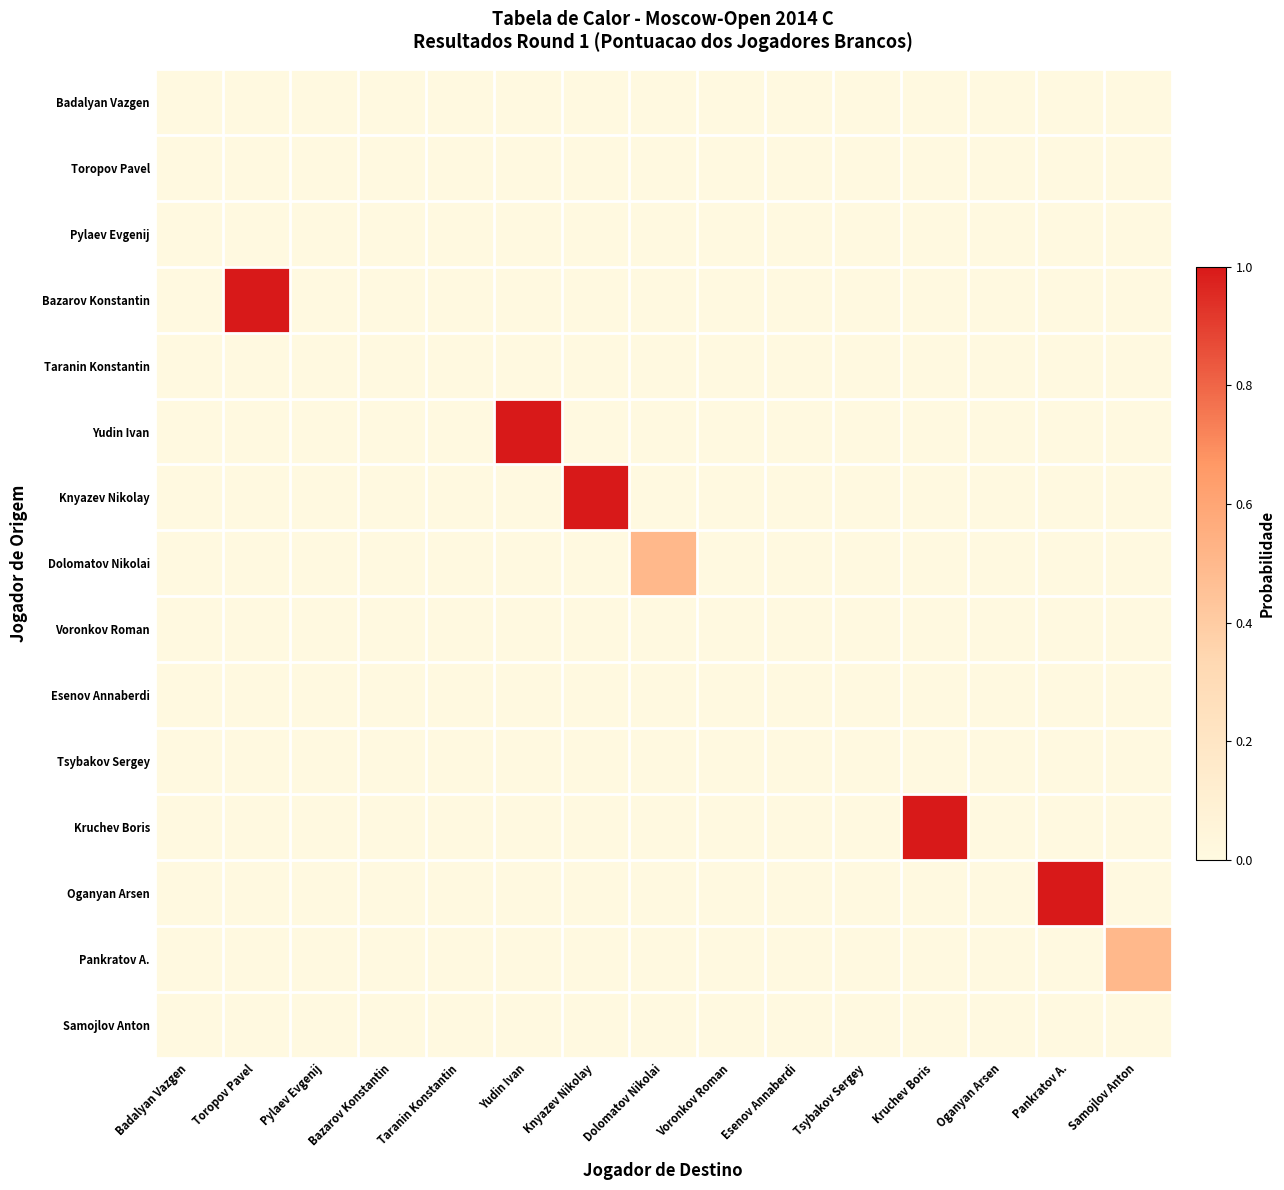

At which category is the sum across all series the highest?

Toropov Pavel